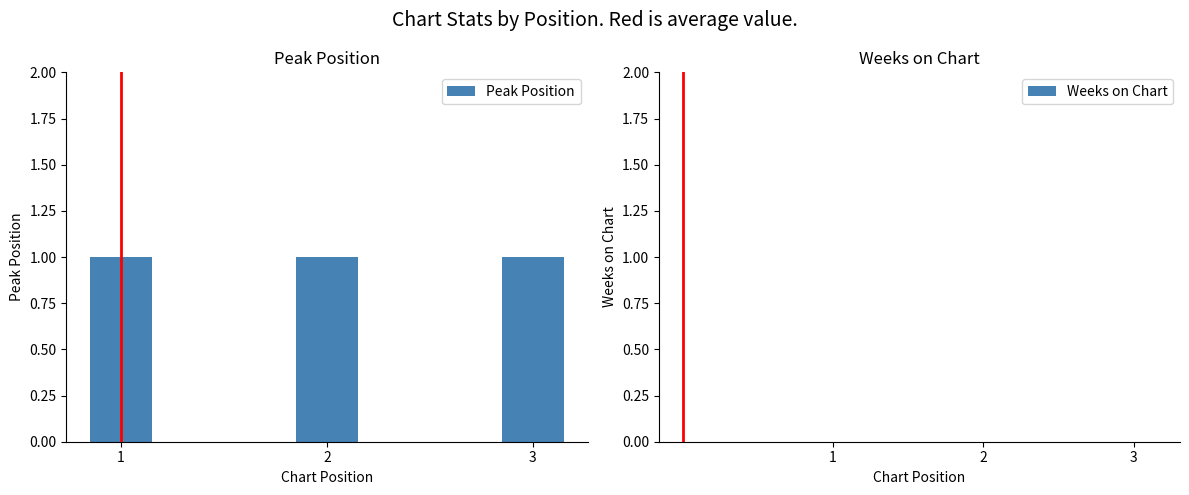

At which label does Peak Position reach its peak?

1